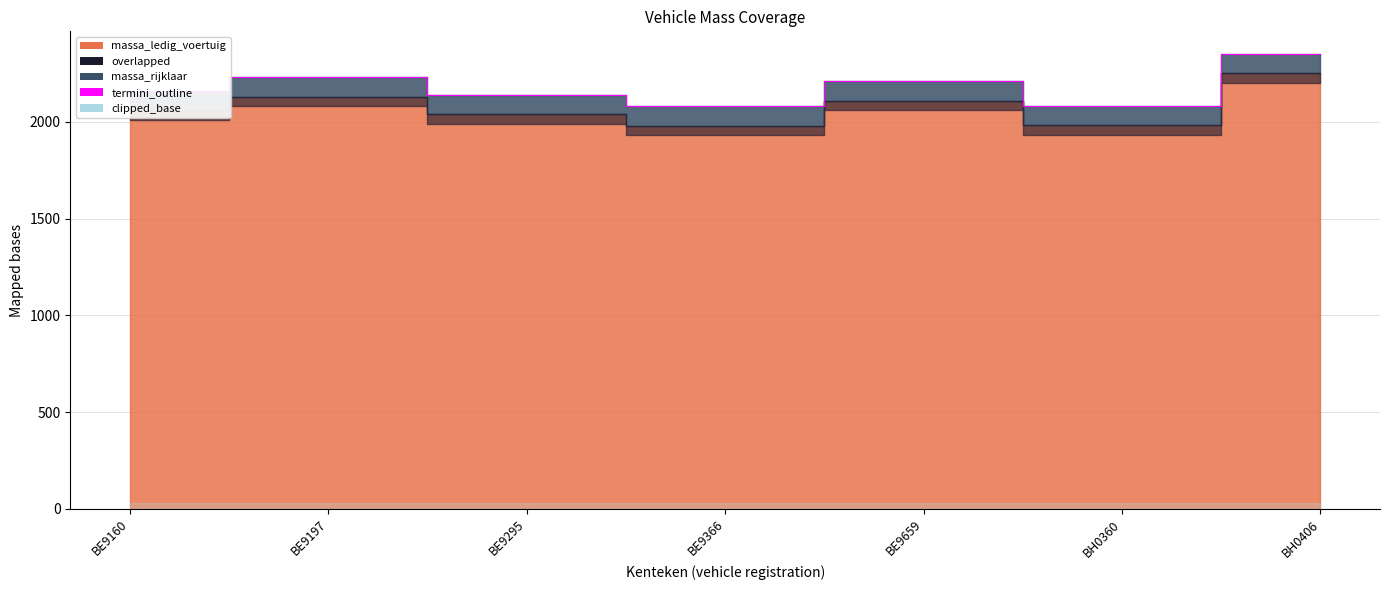

Which has a higher value, BE9366 or BH0360?

BH0360